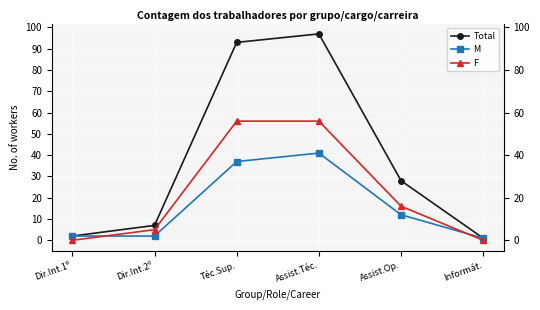

At which category is the sum across all series the highest?

Assist.Téc.